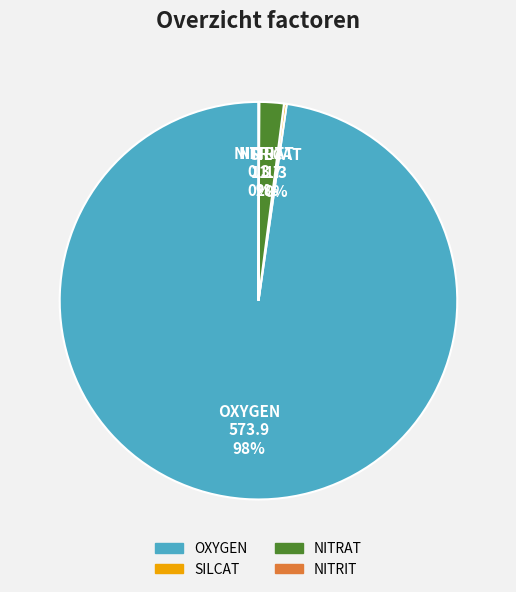

To the nearest percent, what is the average slice percentage?

25%